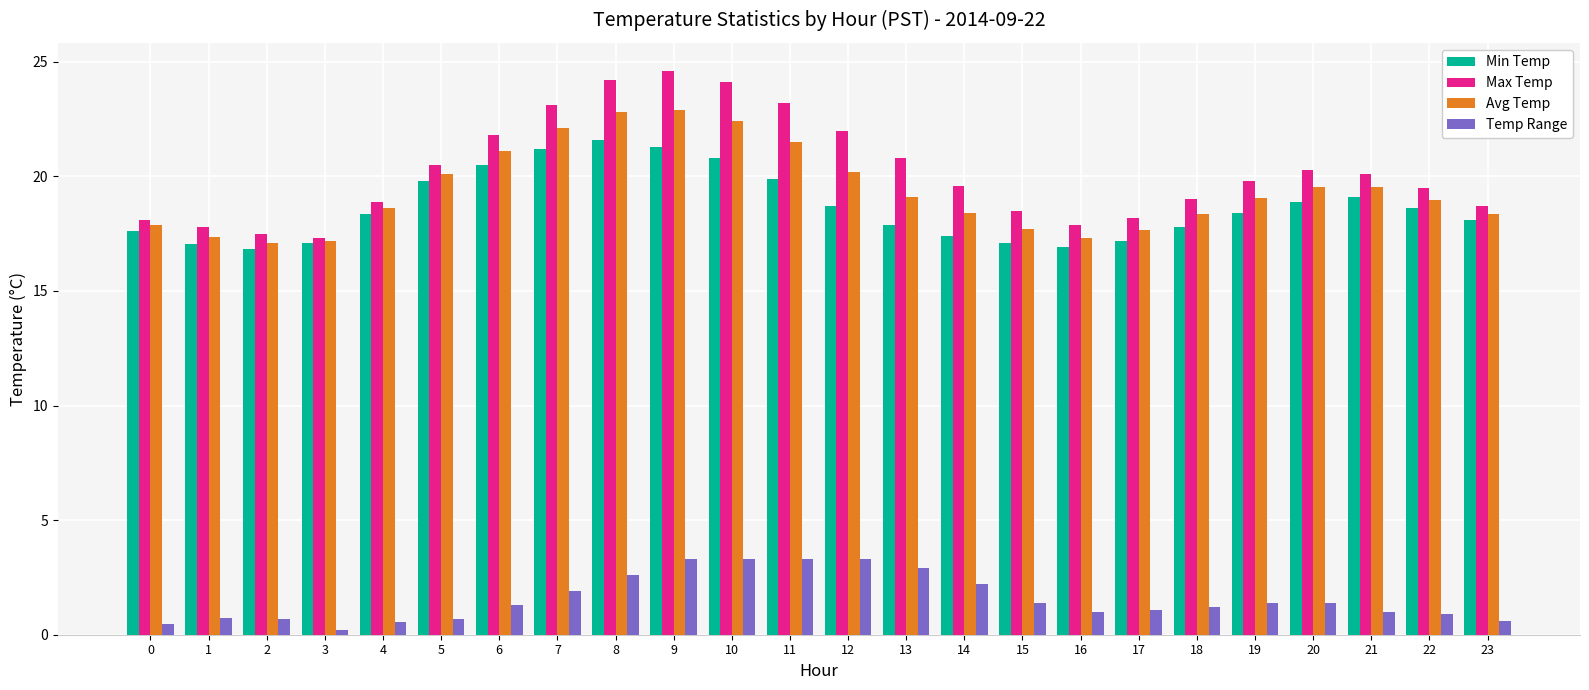

Are the bars grouped side by side (vs. stacked)?

Yes